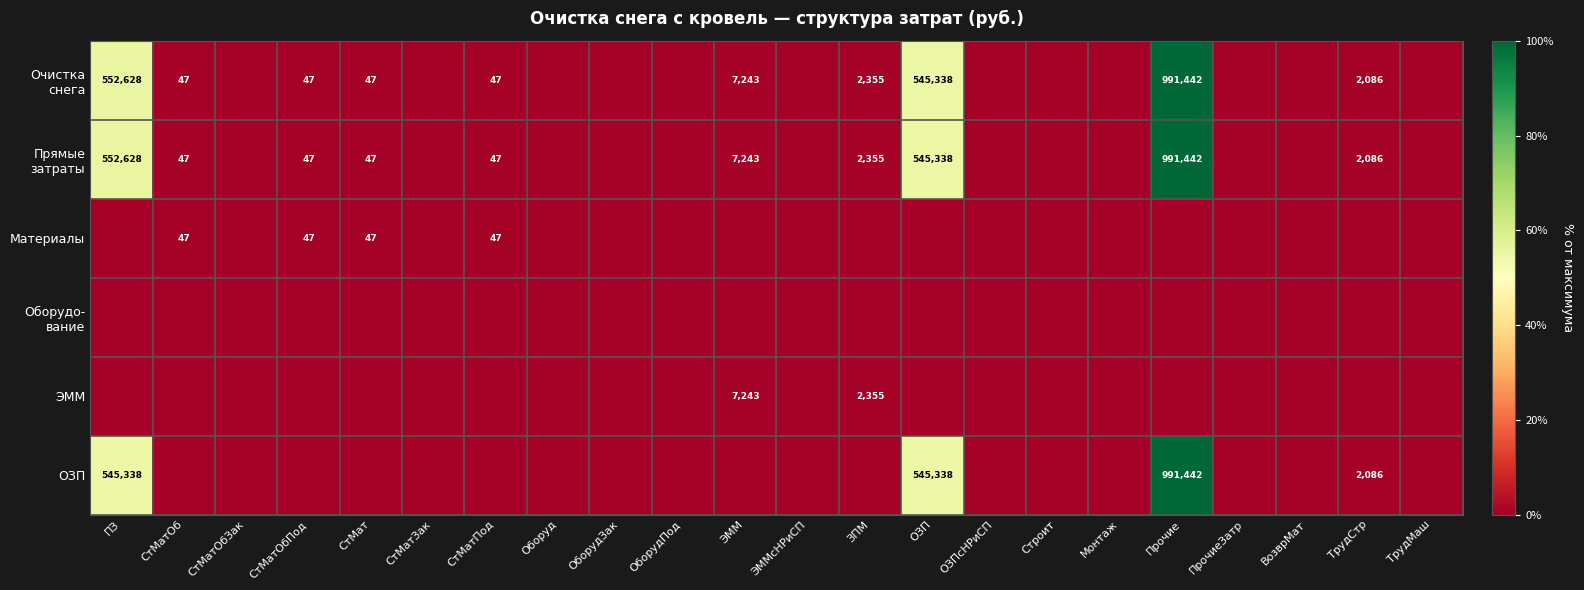

Which series has the largest range (max minus min)?

Очистка снега